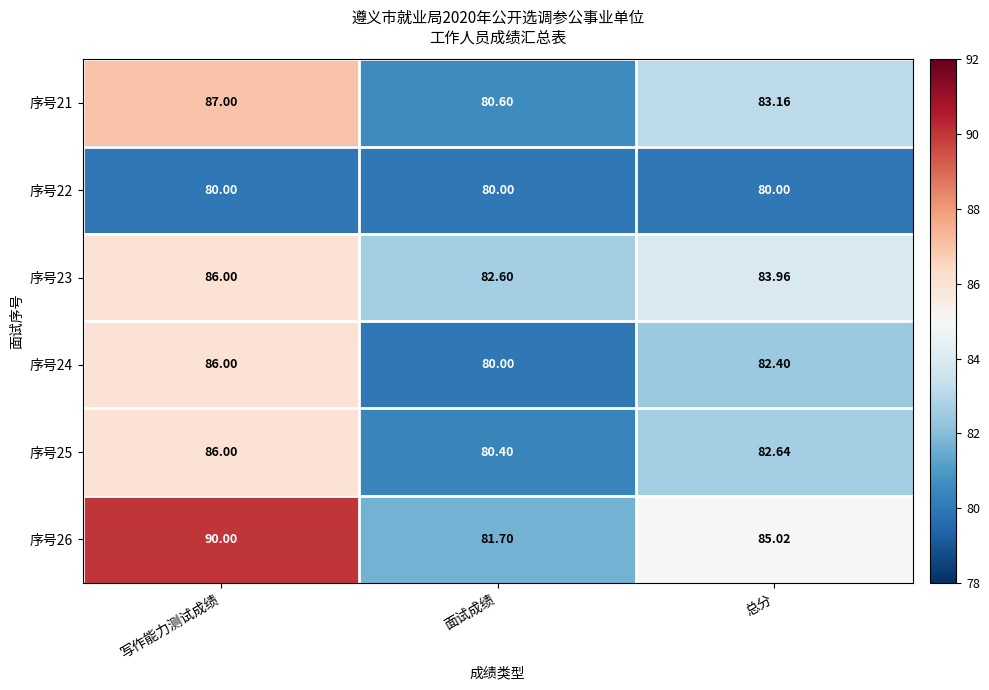

Rank the categories by 序号24 value from lowest to highest.

面试成绩, 总分, 写作能力测试成绩